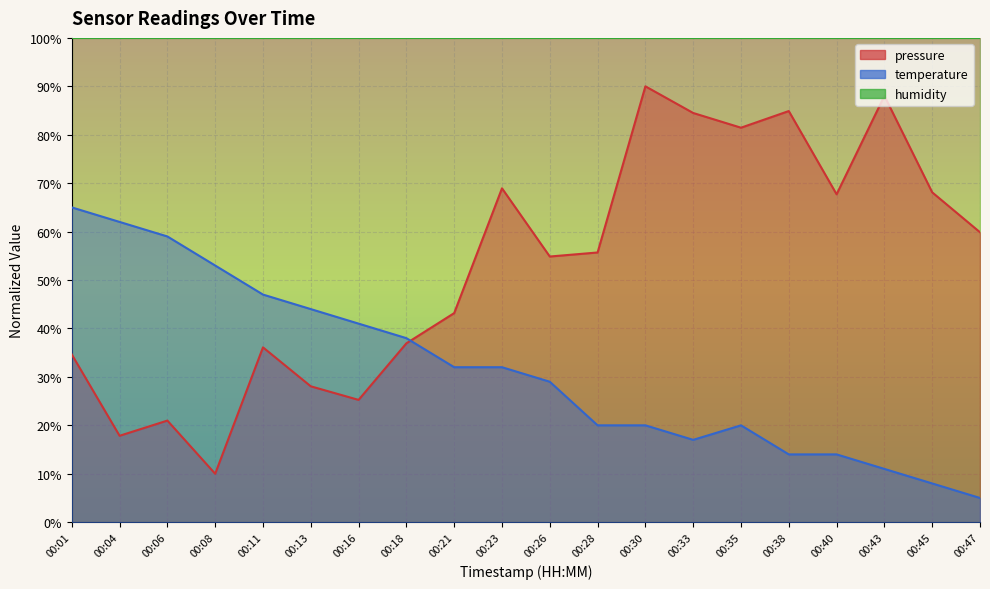

What is the highest value of the pressure series?

90.0